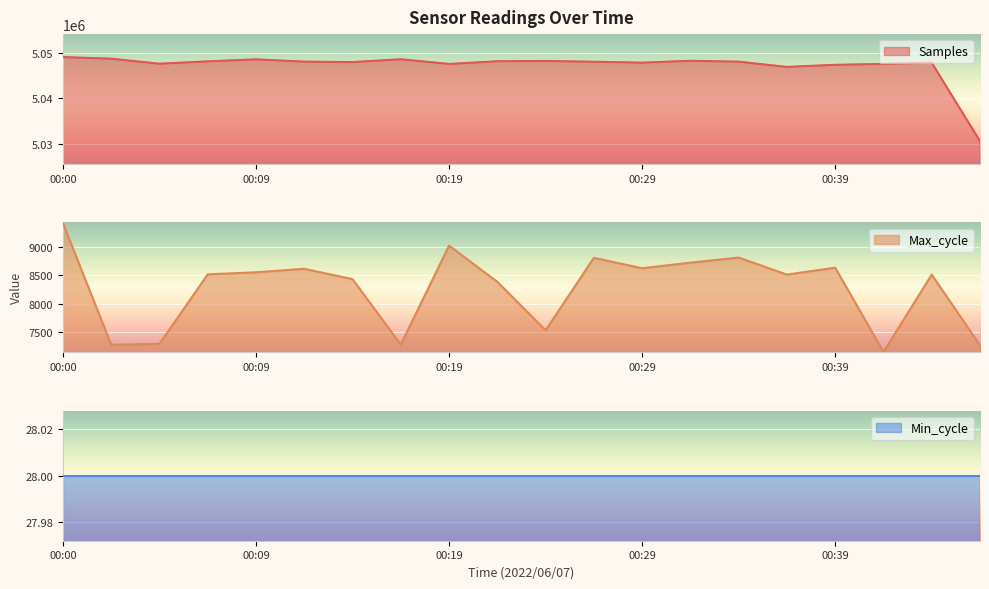

What is the value of the Samples point at the 7th from the left?

5047974